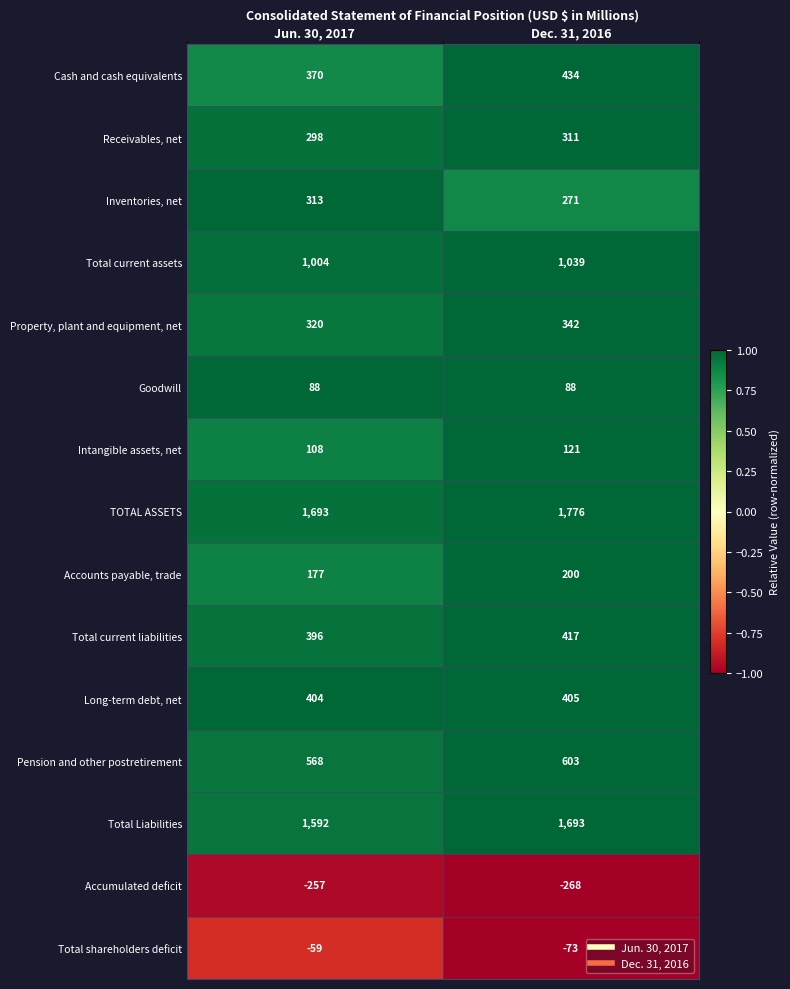

Reading right to left, transcribe all the data shown in this chart.

Cash and cash equivalents: 434	370
Receivables, net: 311	298
Inventories, net: 271	313
Total current assets: 1039	1004
Property, plant and equipment, net: 342	320
Goodwill: 88	88
Intangible assets, net: 121	108
TOTAL ASSETS: 1776	1693
Accounts payable, trade: 200	177
Total current liabilities: 417	396
Long-term debt, net: 405	404
Pension and other postretirement: 603	568
Total Liabilities: 1693	1592
Accumulated deficit: -268	-257
Total shareholders deficit: -73	-59